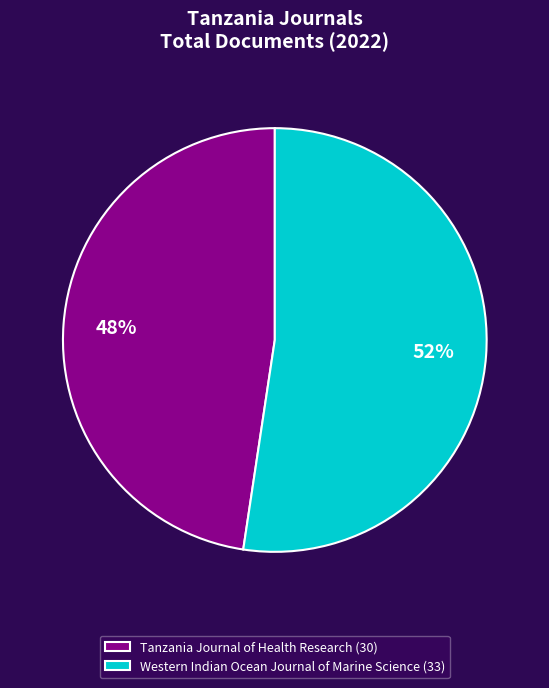

Do Western Indian Ocean Journal of Marine Science (33) and Tanzania Journal of Health Research (30) together represent more than half of the pie?

Yes